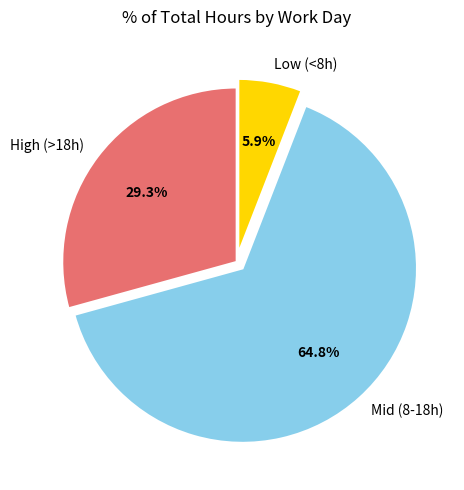

Rank the categories by value from highest to lowest.

Mid (8-18h), High (>18h), Low (<8h)